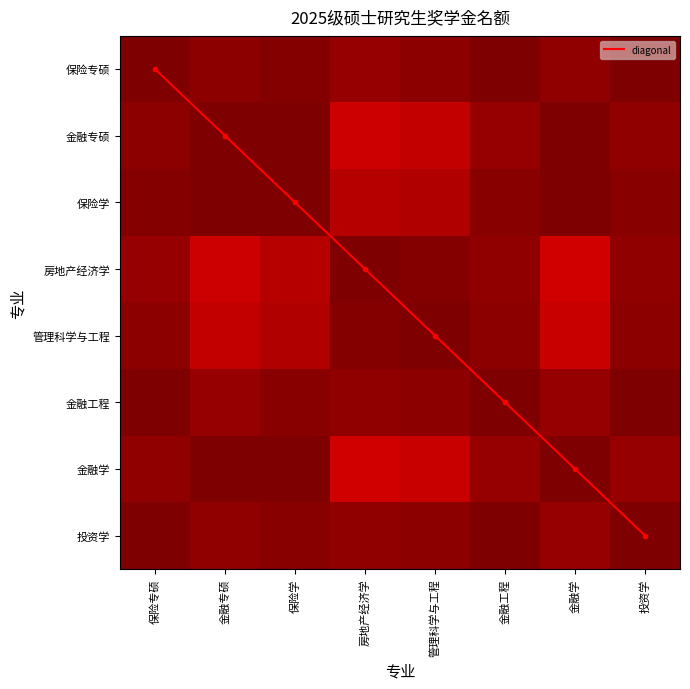

What is the sum of all 投资学 values?

7.9